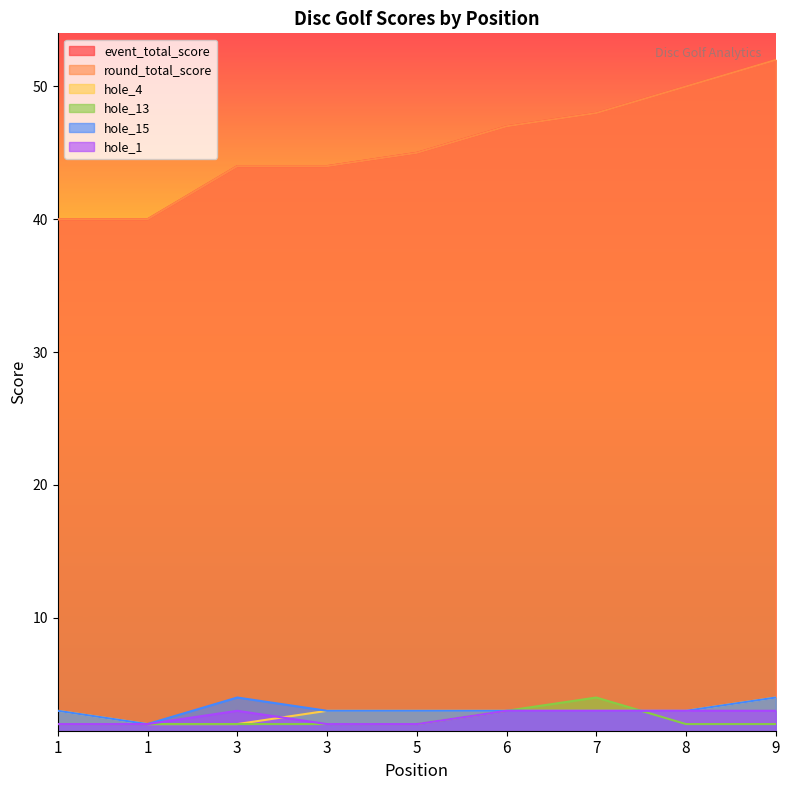

What is the value of the hole_1 point at the 2nd from the left?

2